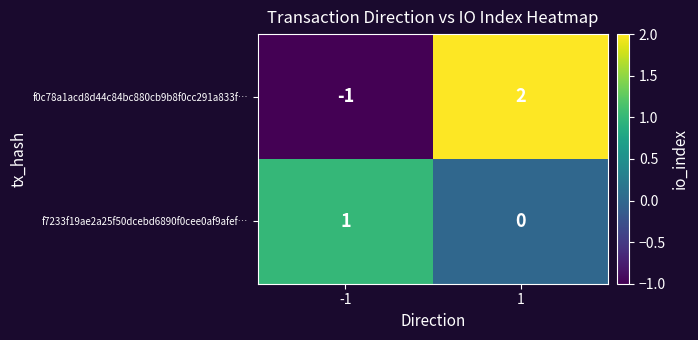

Count the number of data series in this chart.

2